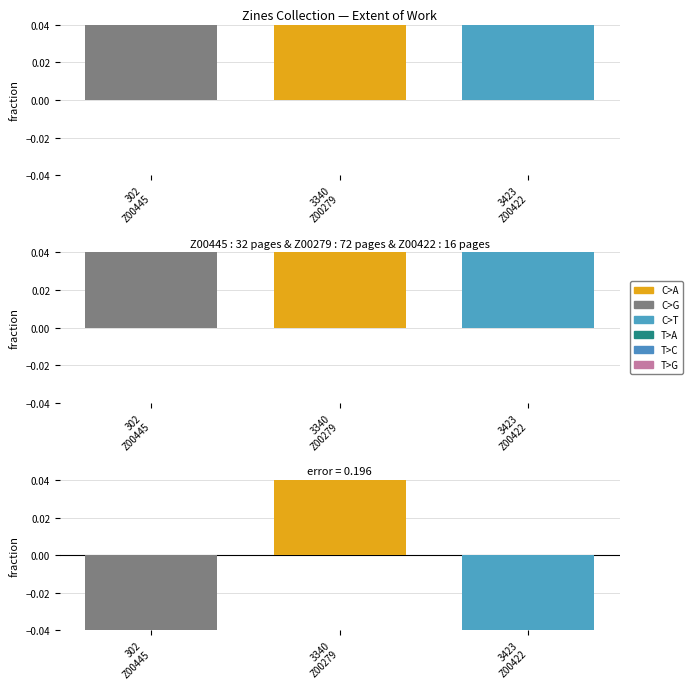

Reading left to right, what are all the values shown in this chart?

302
Z00445=-0.1	3340
Z00279=0.3	3423
Z00422=-0.2